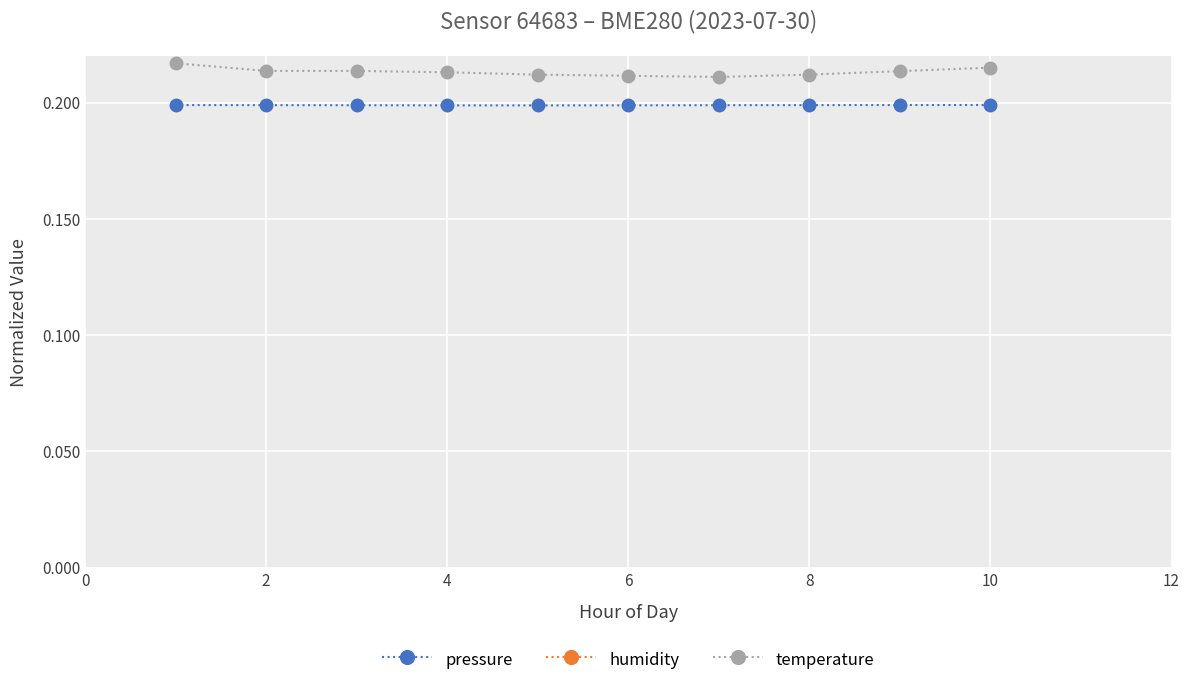

True or false: humidity and pressure cross at least once.

False